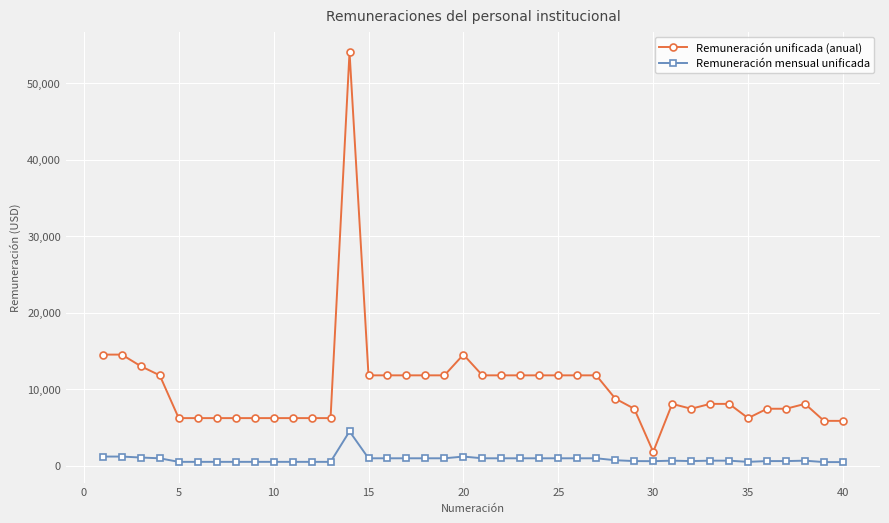

What is the maximum value shown in the chart?

54096